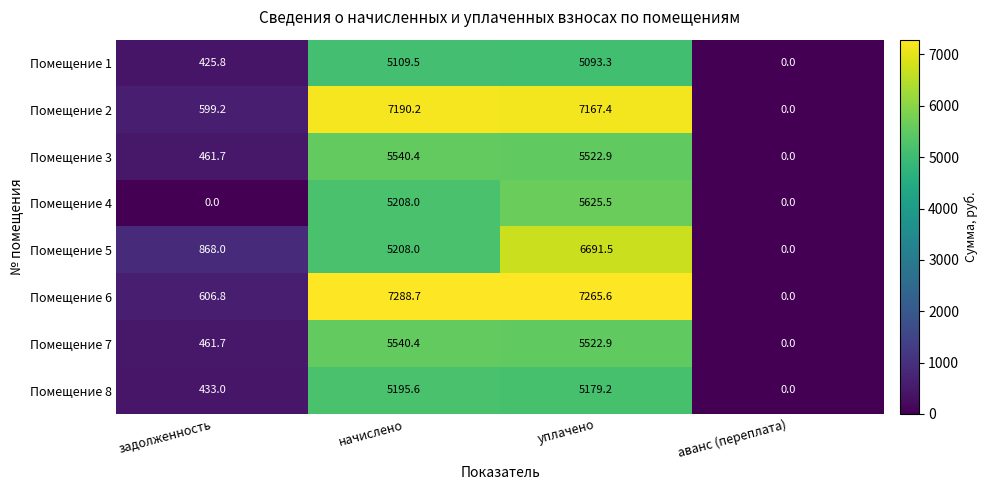

Which series changed the most between задолженность and аванс (переплата)?

Помещение 5